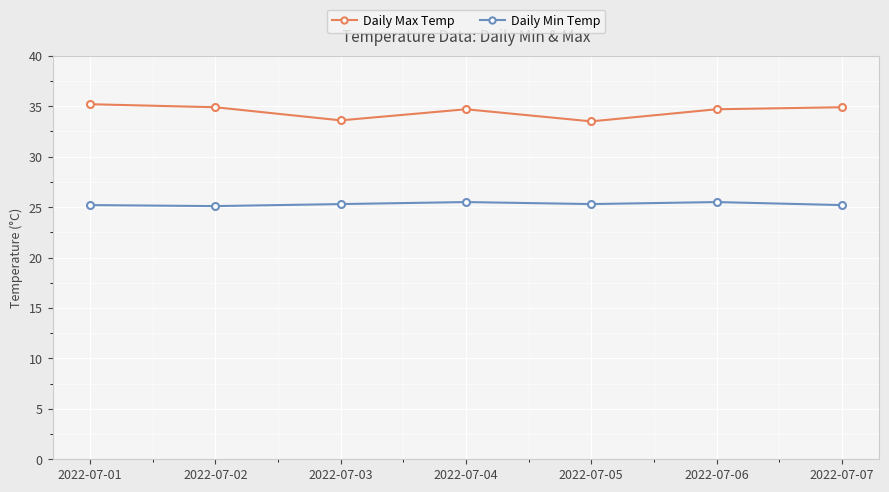

Does the chart display data point markers on the line(s)?

Yes